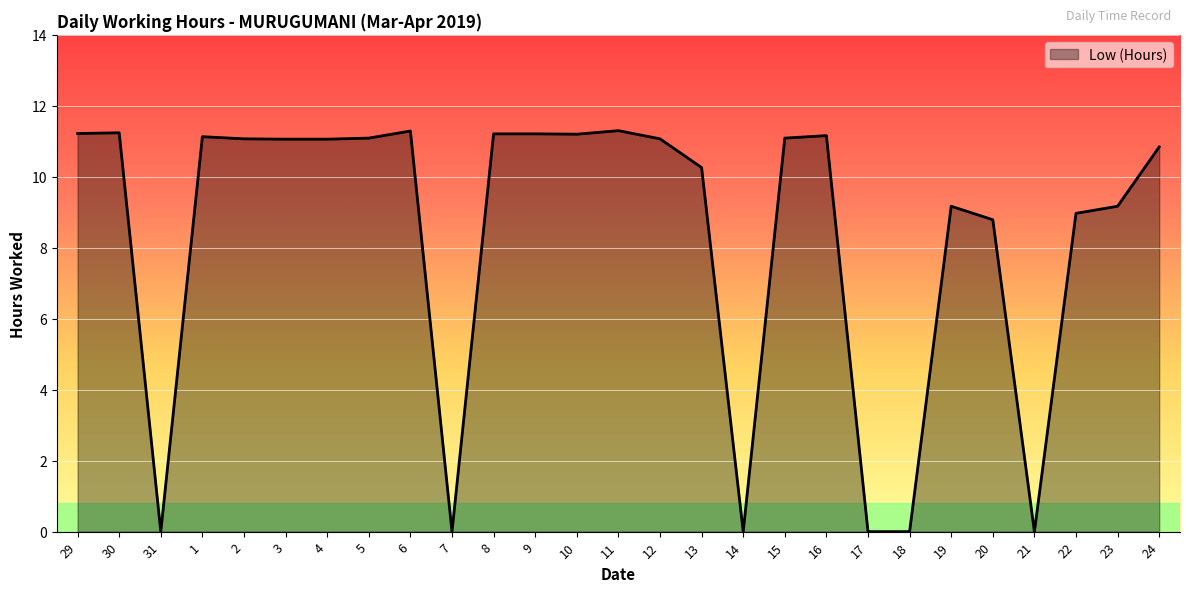

What is the change in value from 1 to 17?

-11.1